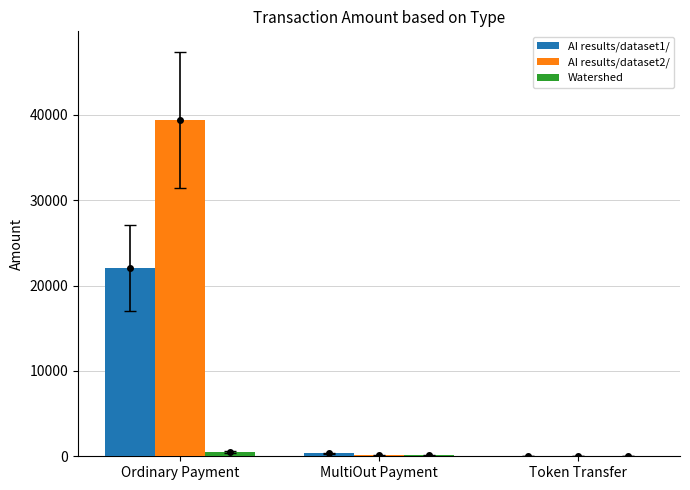

What is the sum of all Watershed values?

584.6